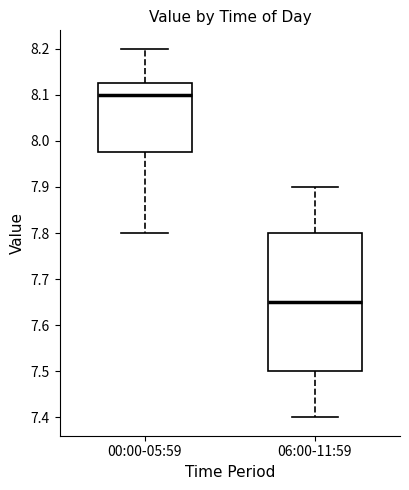

Comparing the boxes themselves (not the whiskers), which one is the tallest?

06:00-11:59